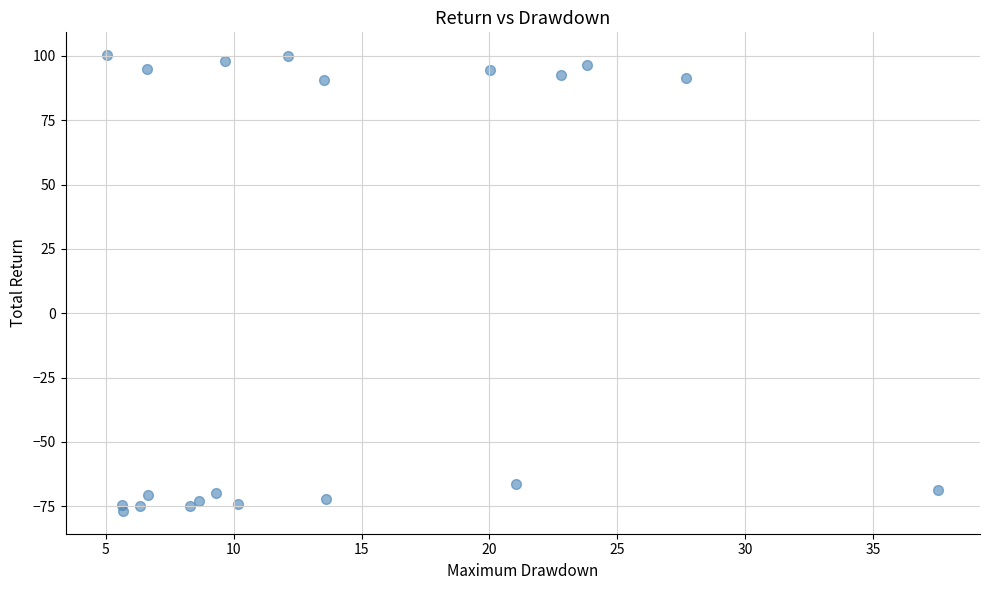

What Y value in the scatter plot is closest to 11?

-66.5